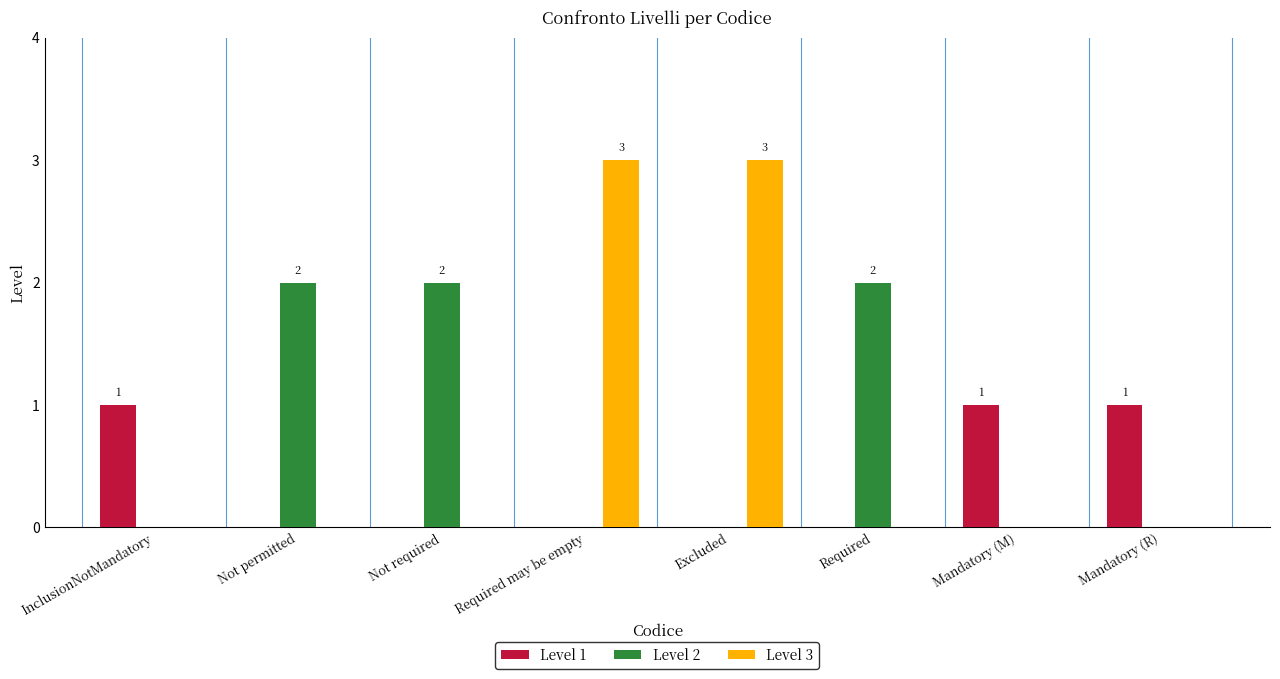

Is the value of Level 1 at Mandatory (R) greater than the value of Level 3 at Mandatory (M)?

Yes